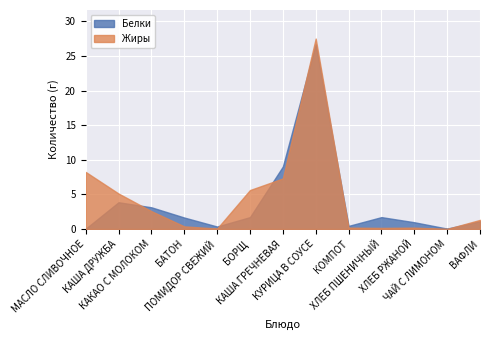

Which has a higher value, МАСЛО СЛИВОЧНОЕ or КАША ГРЕЧНЕВАЯ?

КАША ГРЕЧНЕВАЯ